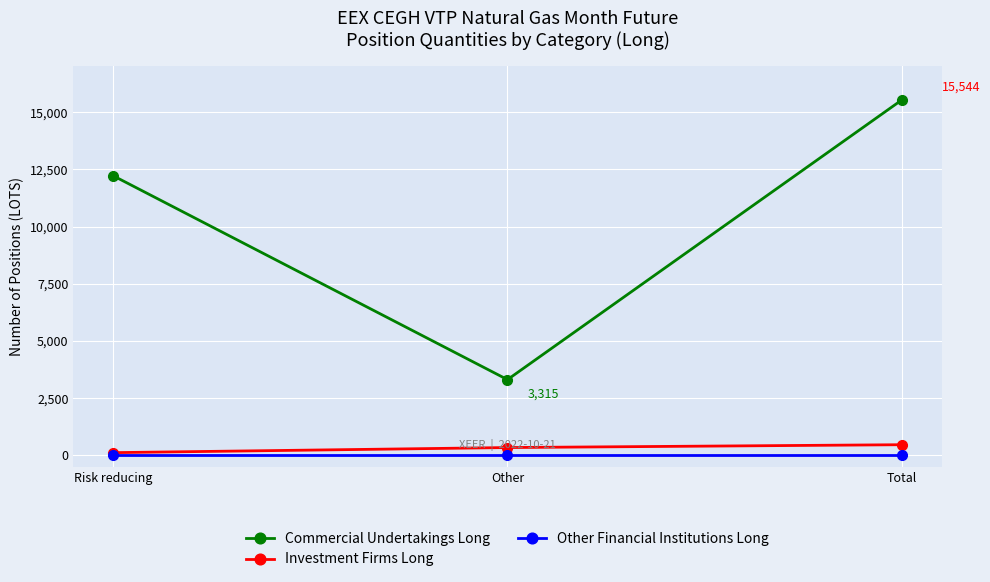

What is the difference between the highest and lowest values at Total?

15544